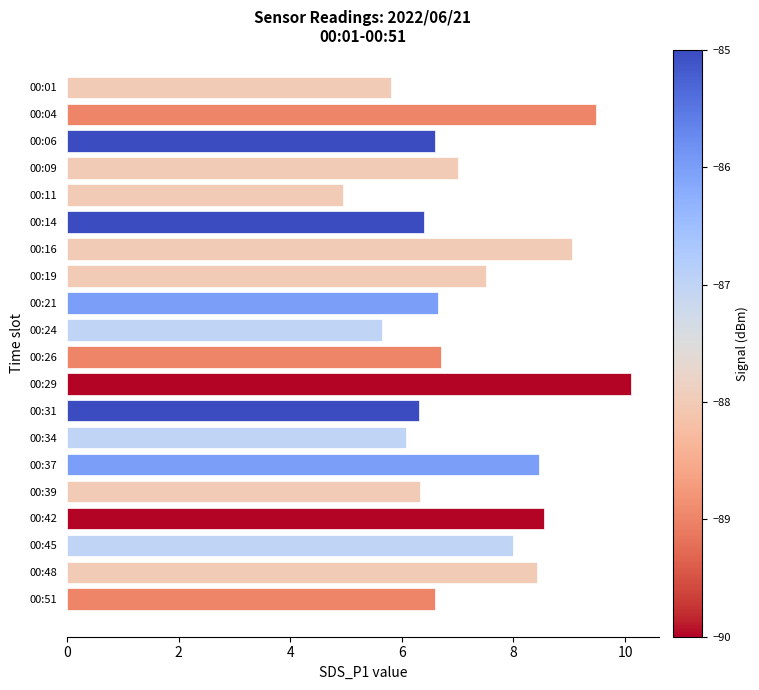

True or false: the data shows 11.0 at 00:19.

False